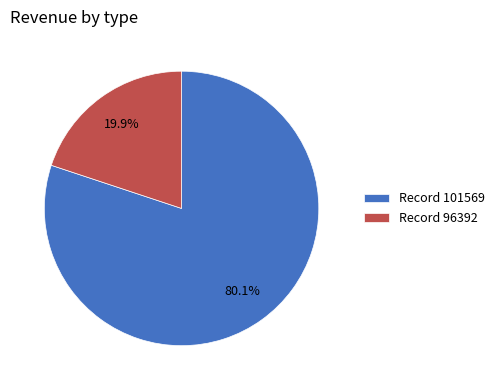

Do Record 96392 and Record 101569 together represent more than half of the pie?

Yes